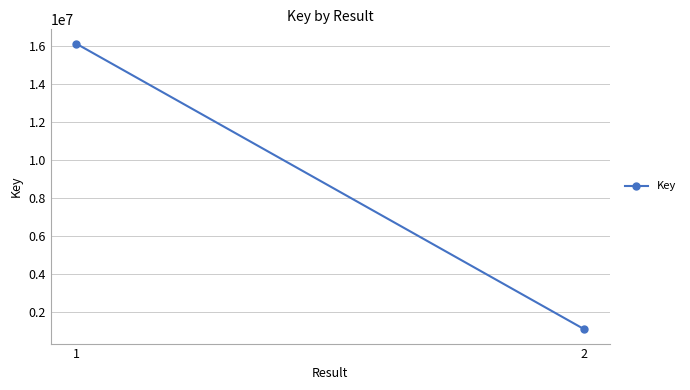

List the labels in order of value, smallest first.

2, 1